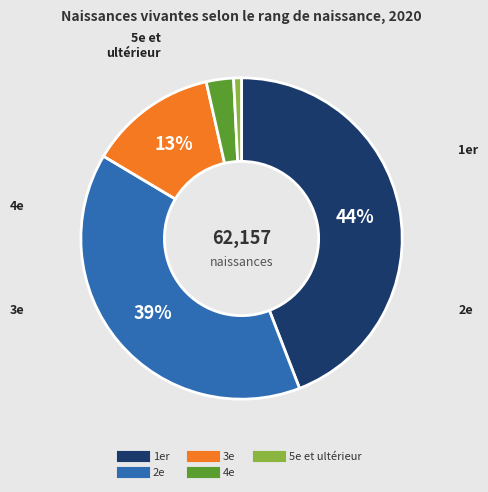

Which has a higher value, 4e or 1er?

1er